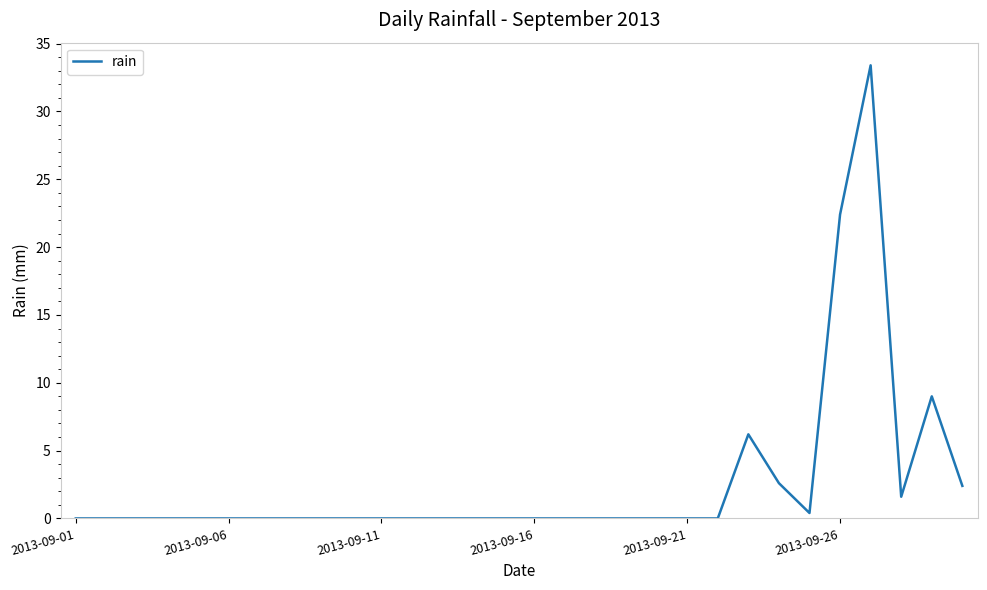

What is the difference between the maximum and minimum values?

33.4